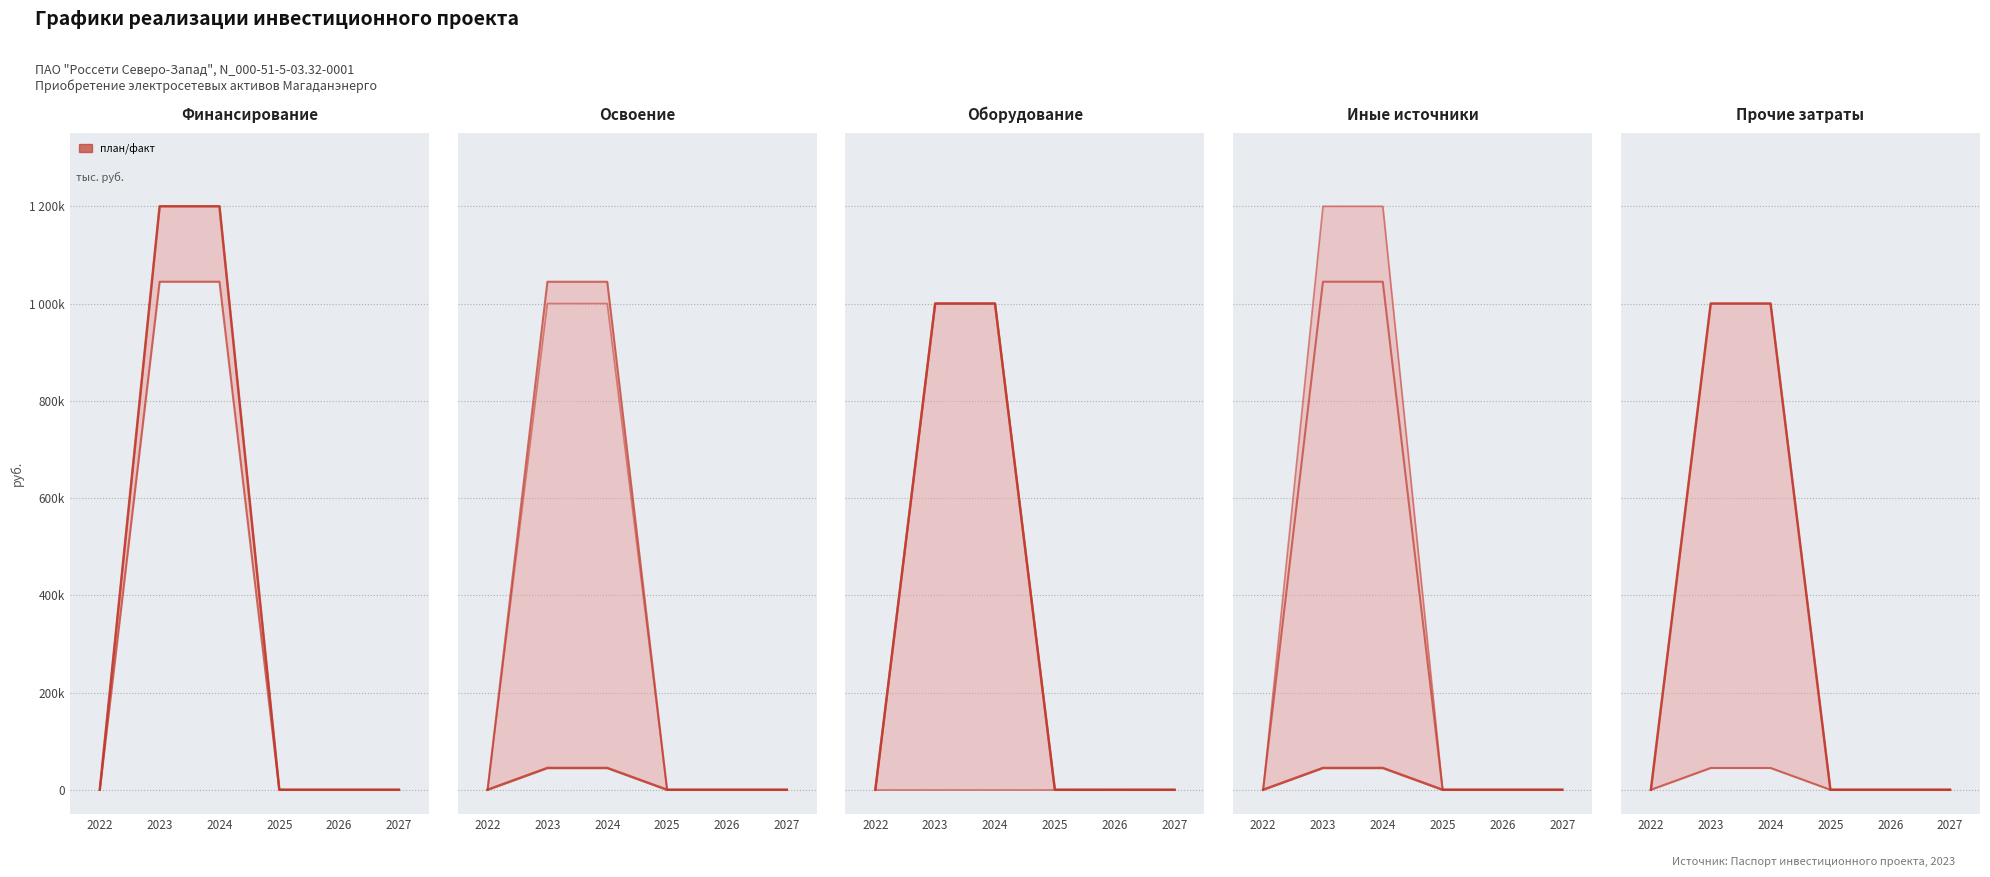

True or false: Освоение капитальных вложений (план) has more than 2 interior local peaks.

False